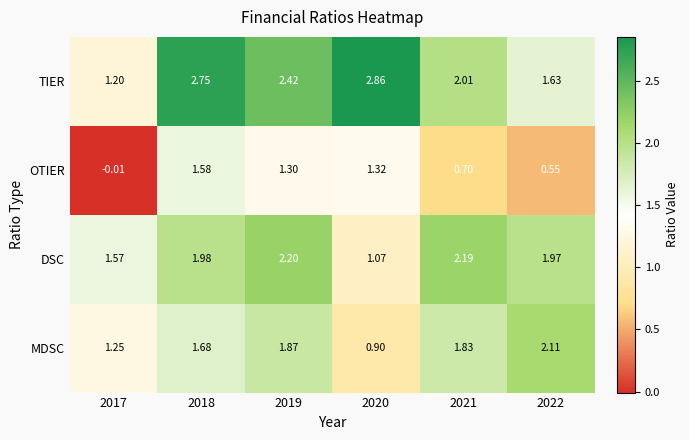

Which series has the largest total across all categories?

TIER